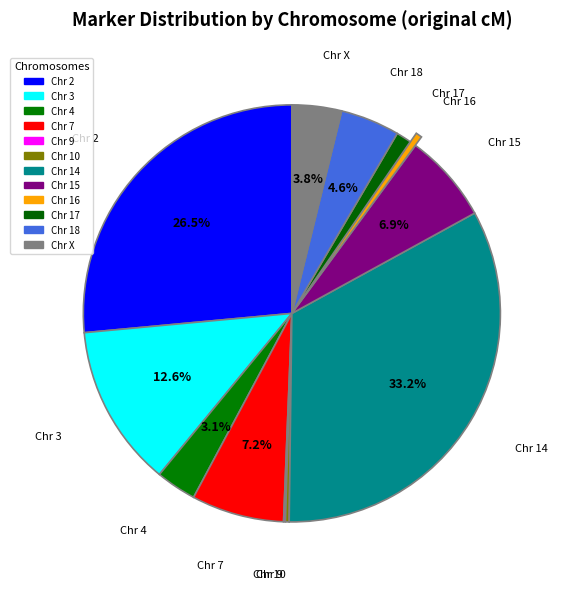

Is there a majority slice in this chart?

No